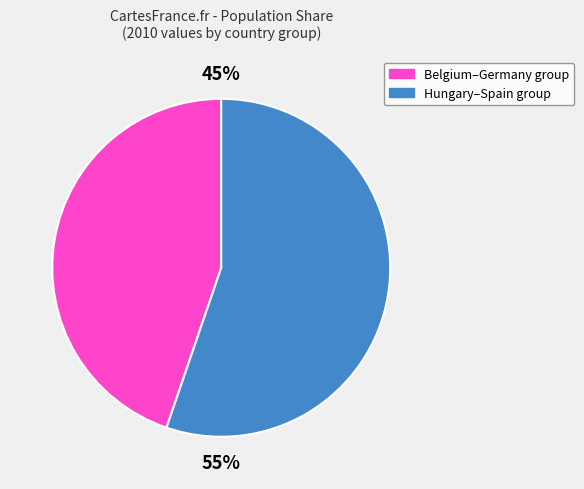

Does any single category account for the majority?

Yes